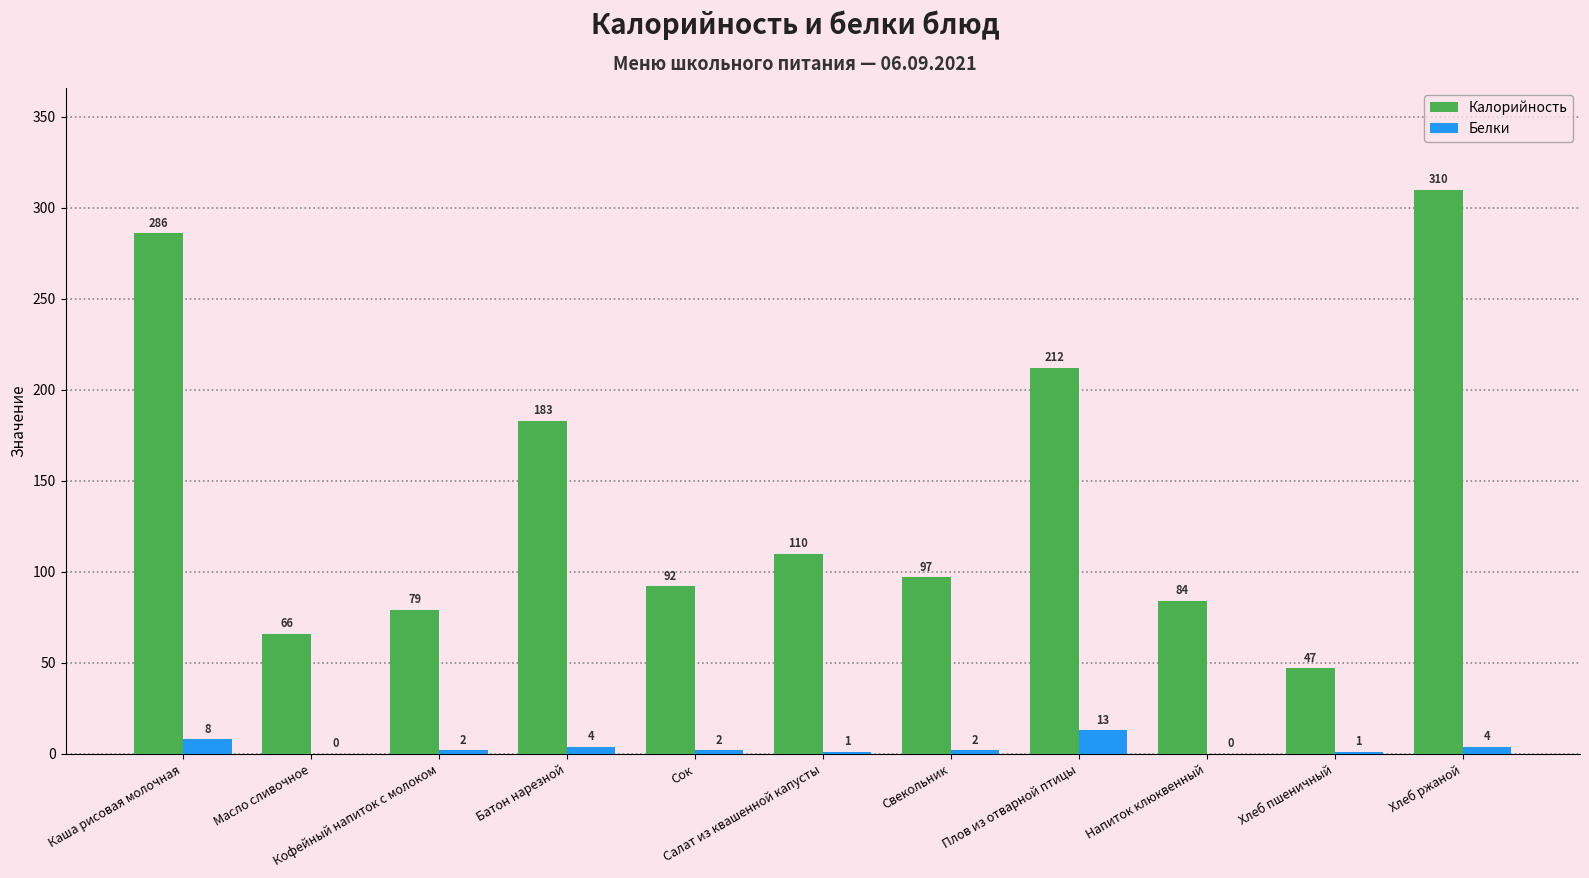

Is it true that Калорийность equals 310 at Хлеб ржаной?

True